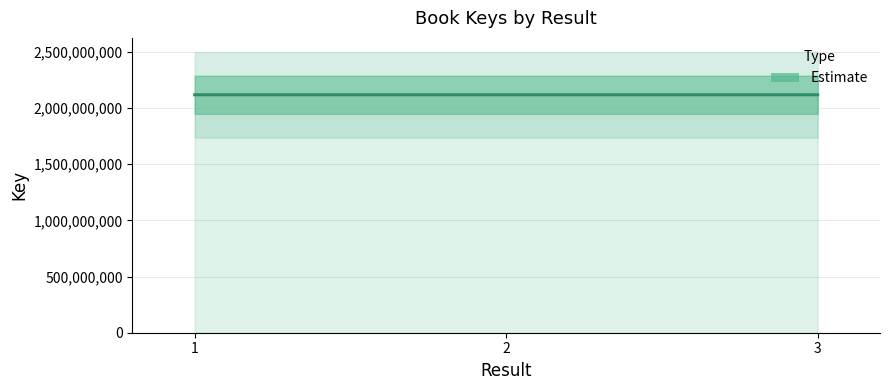

Where is the data nearest to the value 2117889615?

2